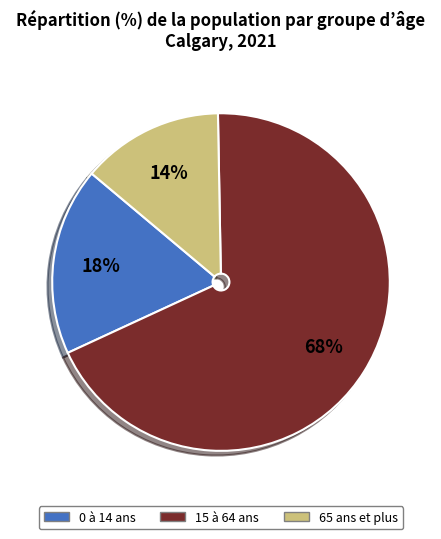

What is the ratio of the value at 65 ans et plus to the value at 0 à 14 ans?

0.8